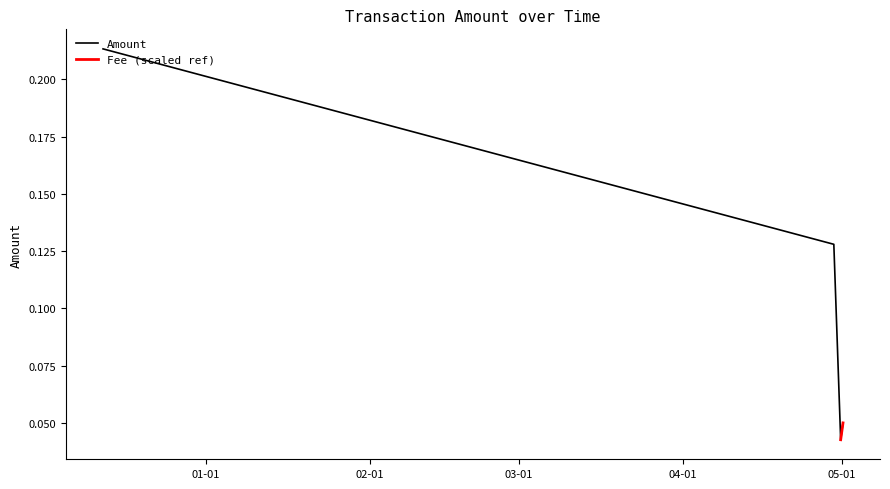

List the labels in order of value, largest first.

2018-12-12 14:50:40, 2019-04-29 11:36:39, 2019-05-01 05:08:36, 2019-04-30 18:36:29